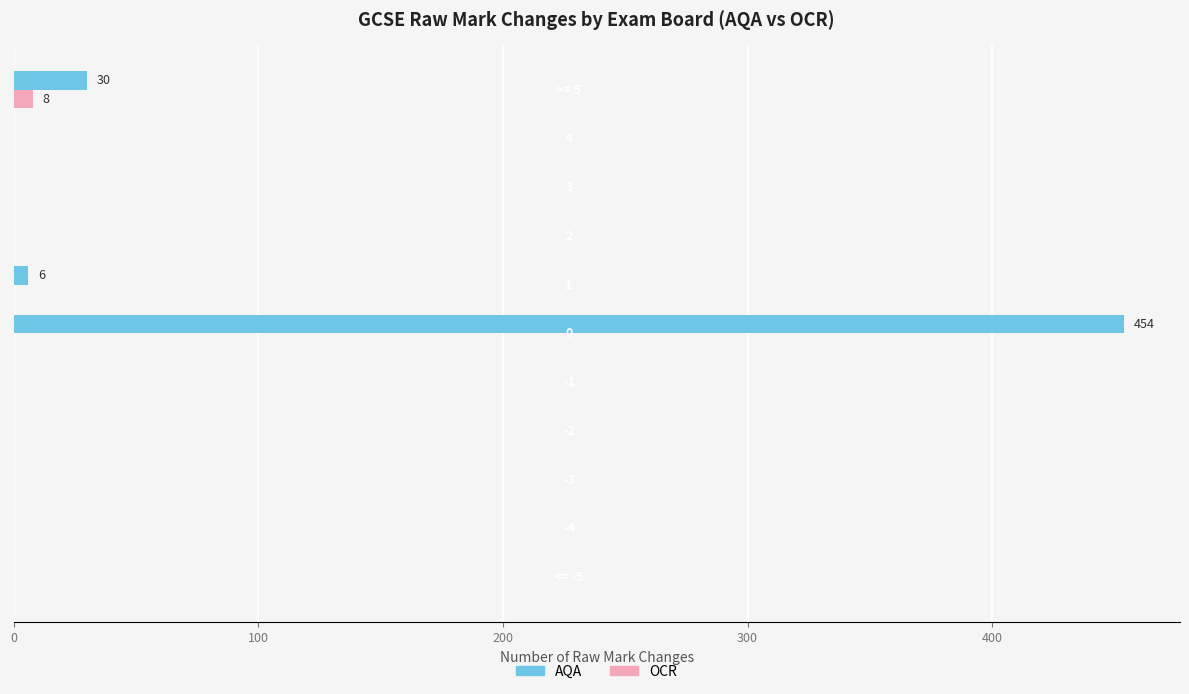

Reading right to left, transcribe all the data shown in this chart.

AQA: 30	0	0	0	6	454	0	0	0	0	0
OCR: 8	0	0	0	0	0	0	0	0	0	0